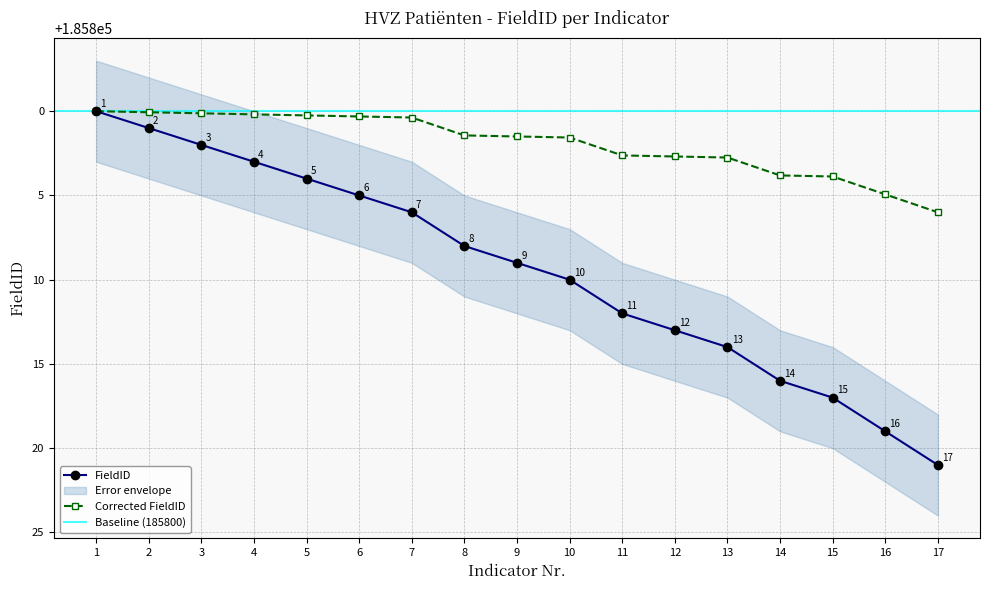

What is the ratio of the value at 17 to the value at 4?

1.0